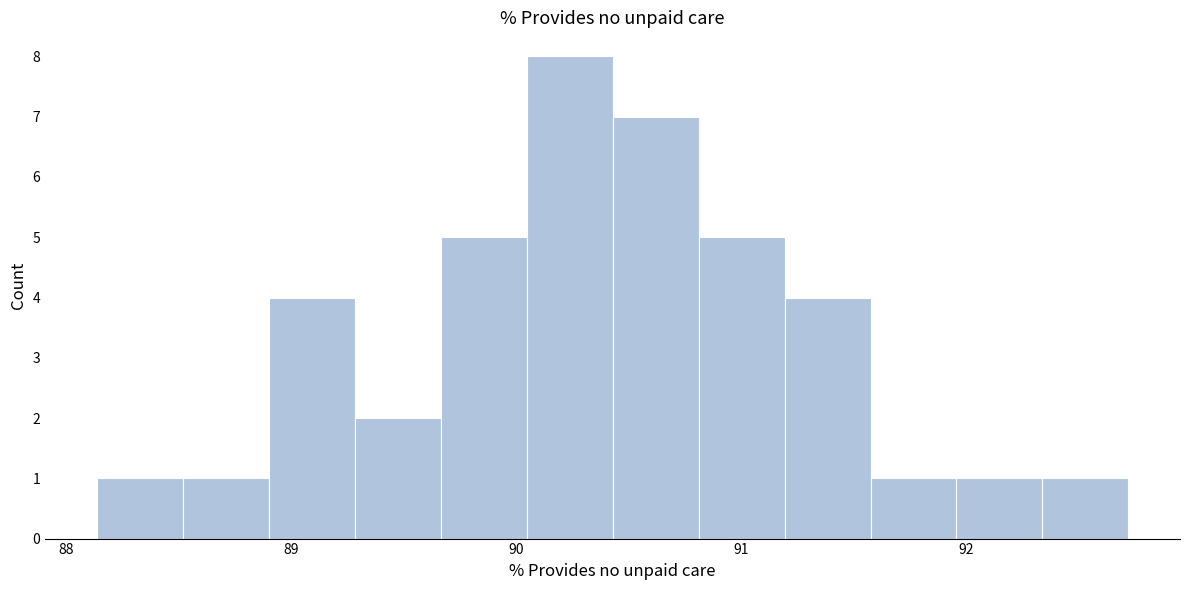

Around what value on the x-axis is the tallest bar? Give the approximate position of its centre, as read against the axis.

90.2